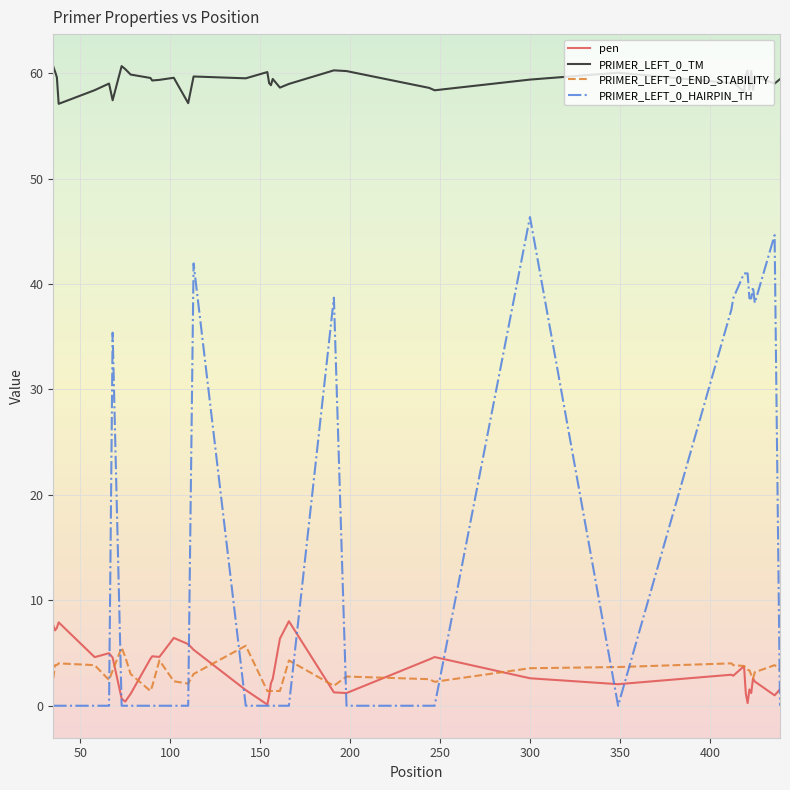

Which series has the widest spread of values?

PRIMER_LEFT_0_HAIRPIN_TH